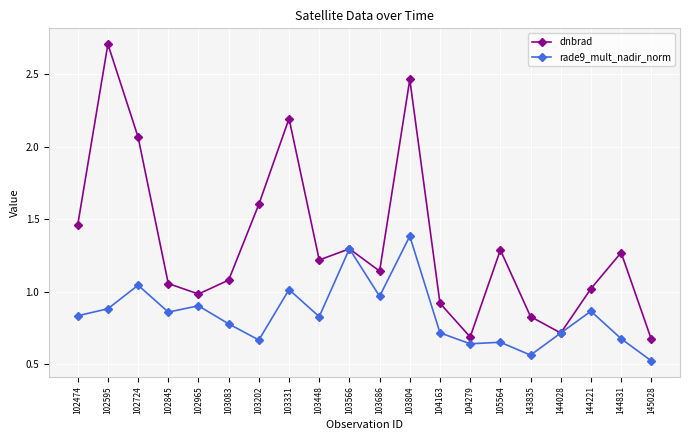

The dnbrad series shows 1.2 at 103448. True or false?

True